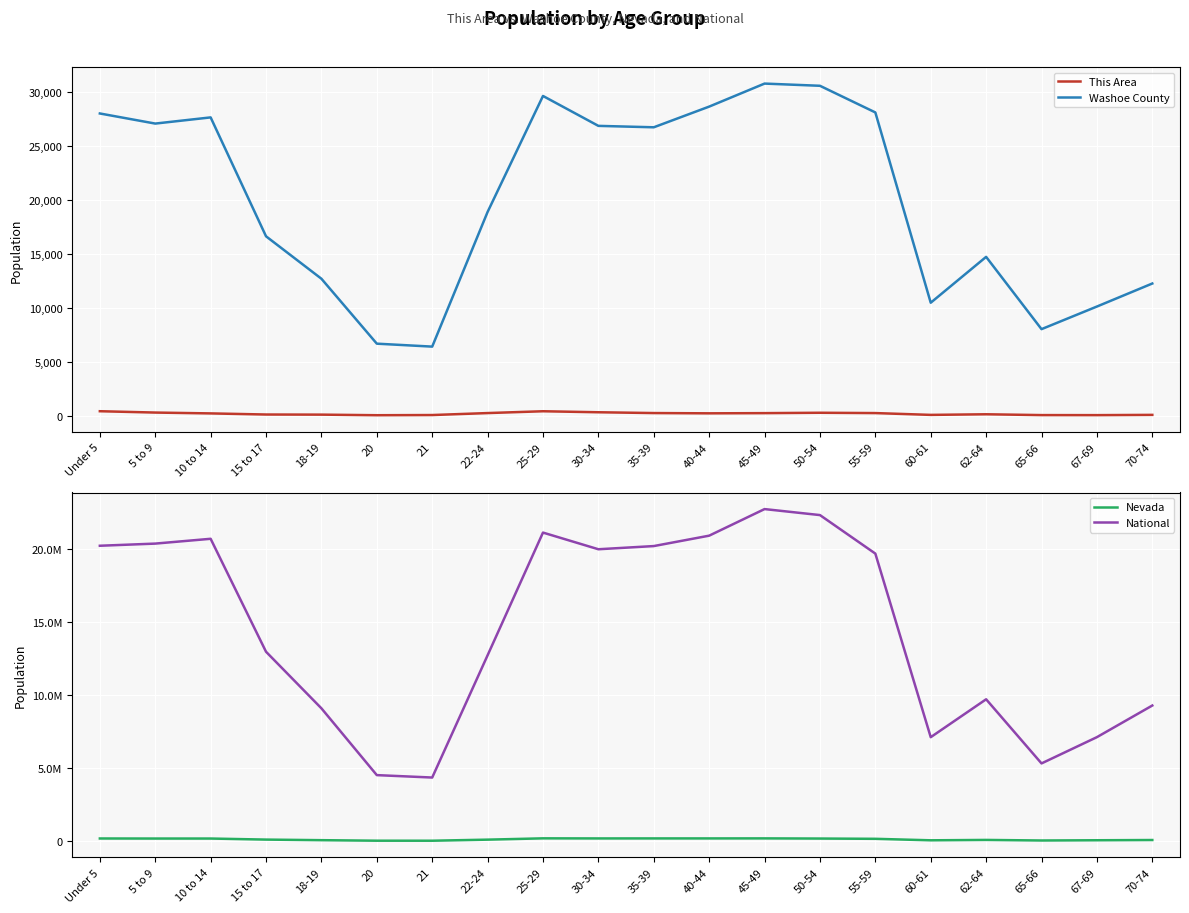

What is the average value of the Washoe County series?

20049